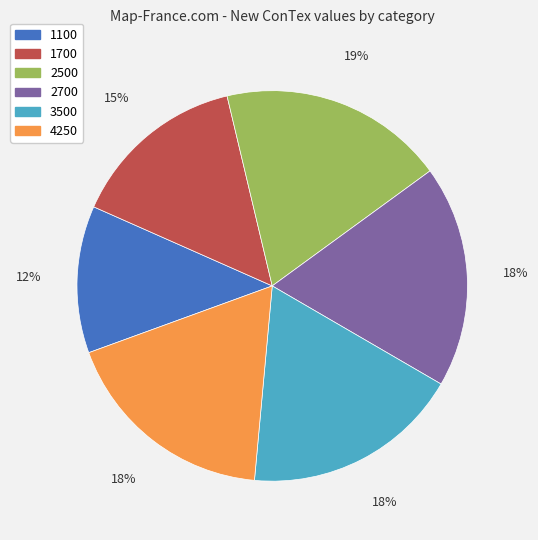

Which category has the smallest portion of the pie?

1100